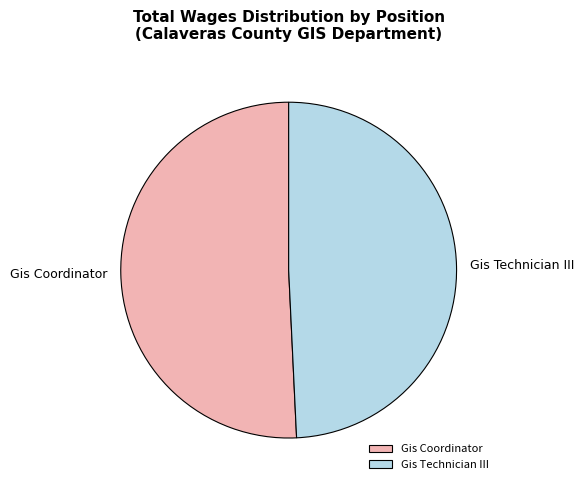

Which has a higher value, Gis Technician III or Gis Coordinator?

Gis Coordinator